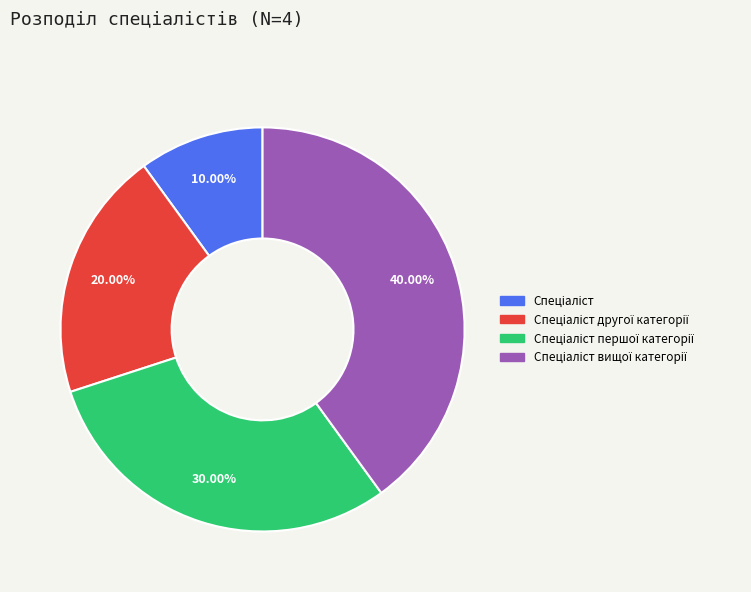

Is there any slice that represents more than half of the pie?

No